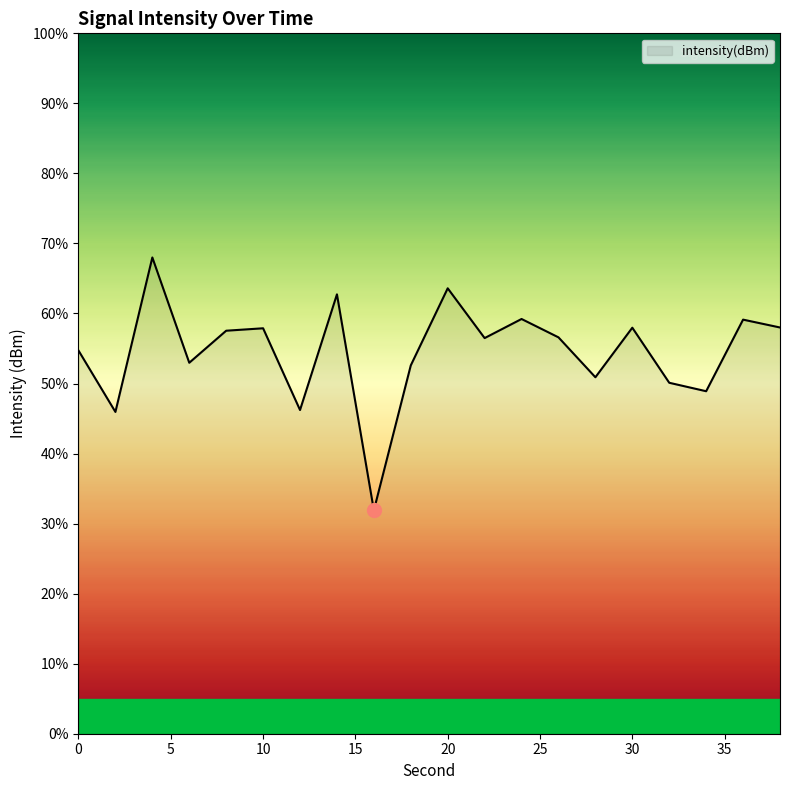

What is the minimum value shown in the chart?

31.9